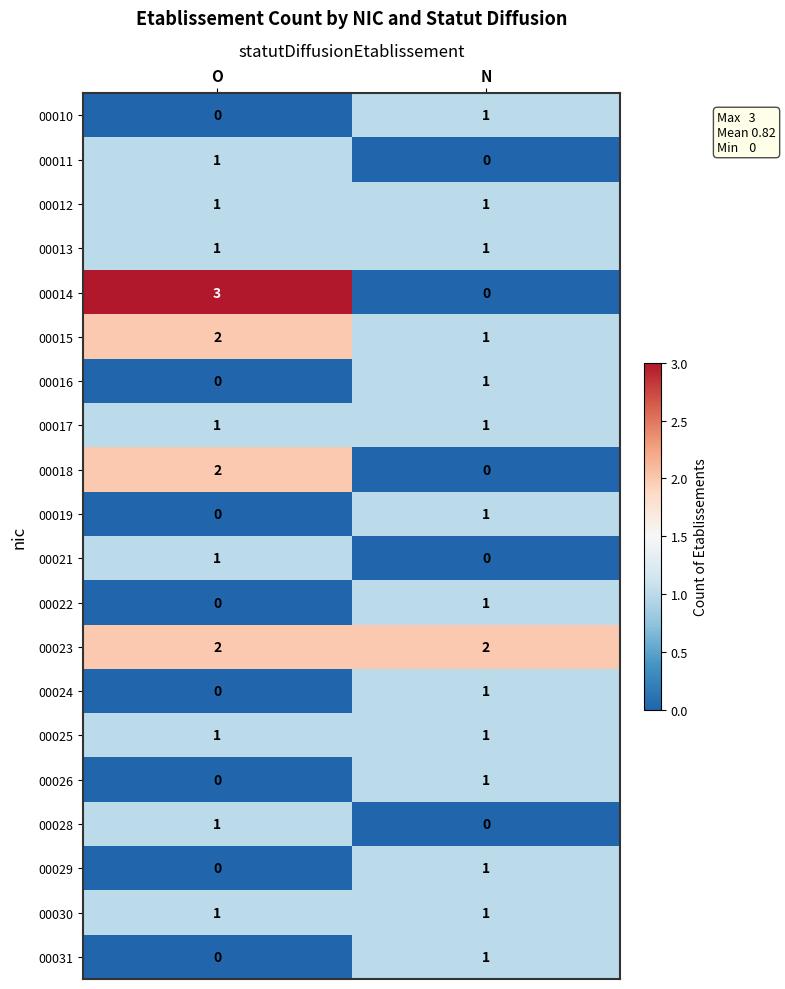

Which series has the widest spread of values?

00014